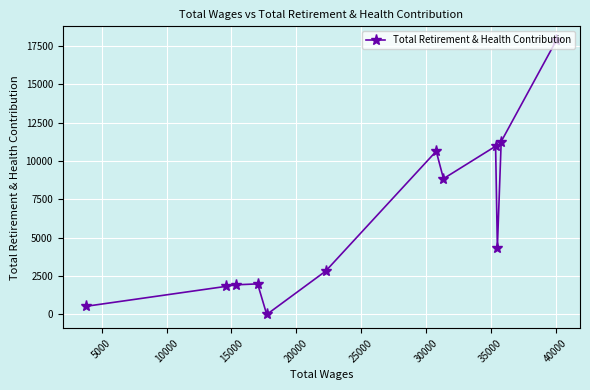

What is the maximum value shown in the chart?

17878